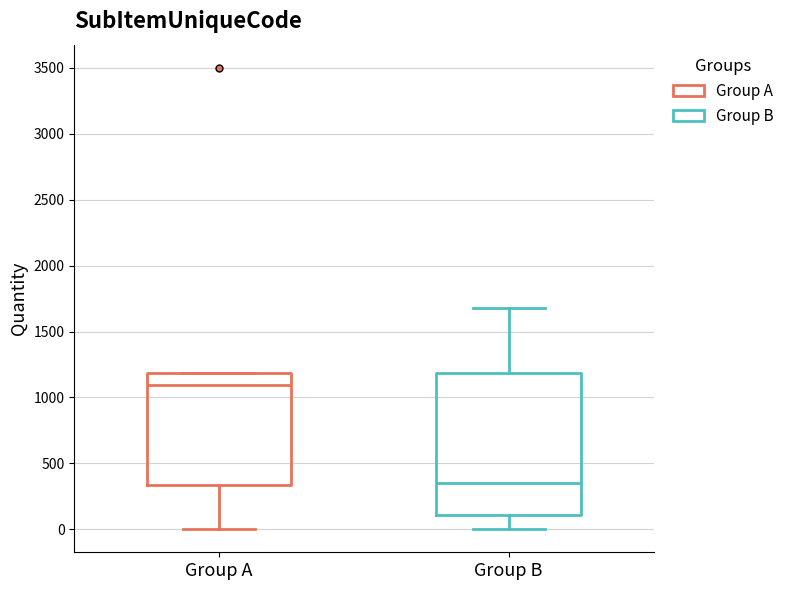

Reading left to right, read every box against the y-axis: the position of its median line, the range the box covers, and the ends of its whiskers. The values are not printed on the chart, so give them approximately, as read against the axis.

Group A: median 1100, box 350 to 1200, whiskers 0 to 1200
Group B: median 350, box 100 to 1200, whiskers 0 to 1700